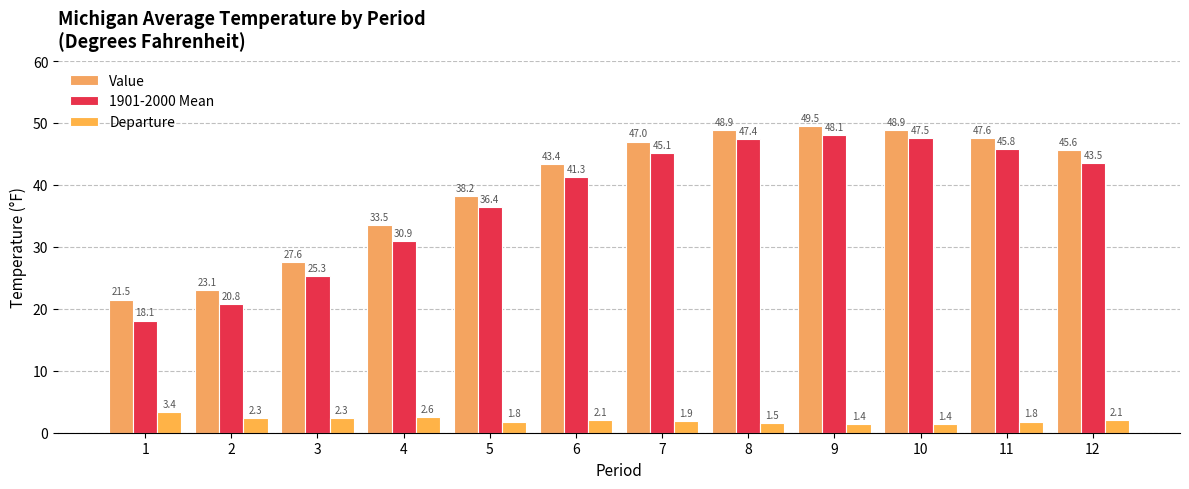

What are all the series names shown in the legend?

Value, 1901-2000 Mean, Departure